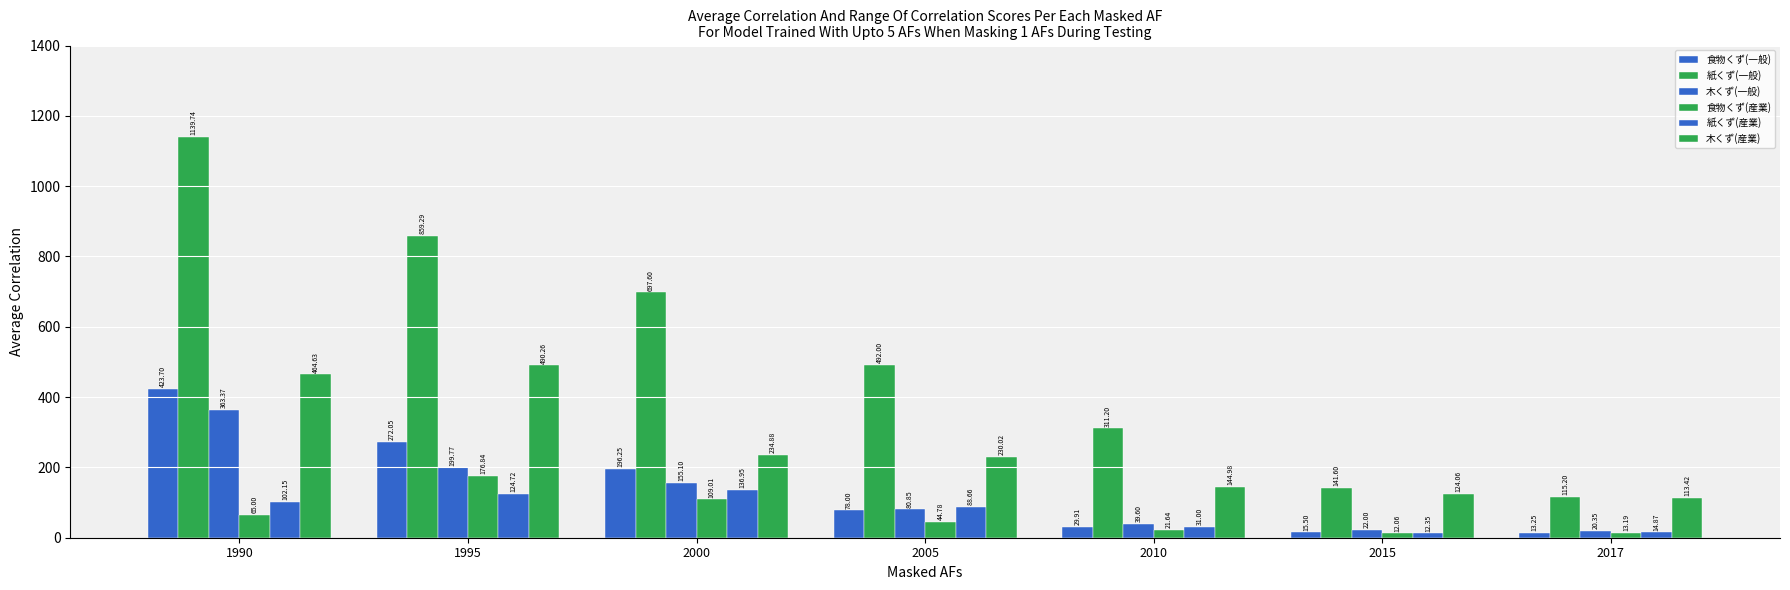

Which has a higher value, 2005 or 2017?

2005